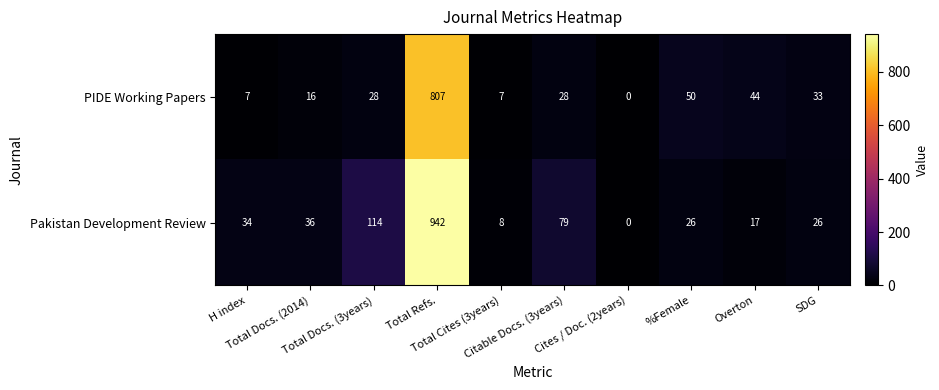

Which category has the lowest value across all series?

Cites / Doc. (2years)